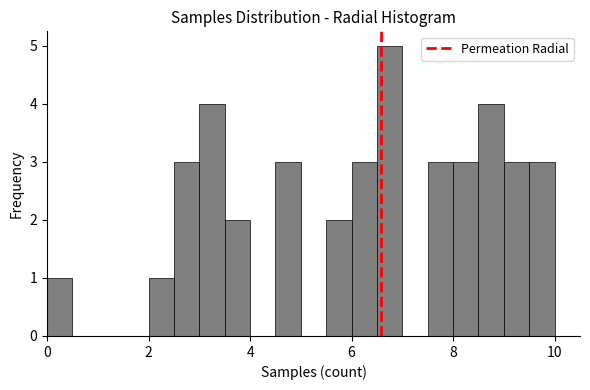

Around what value on the x-axis is the tallest bar? Give the approximate position of its centre, as read against the axis.

6.8